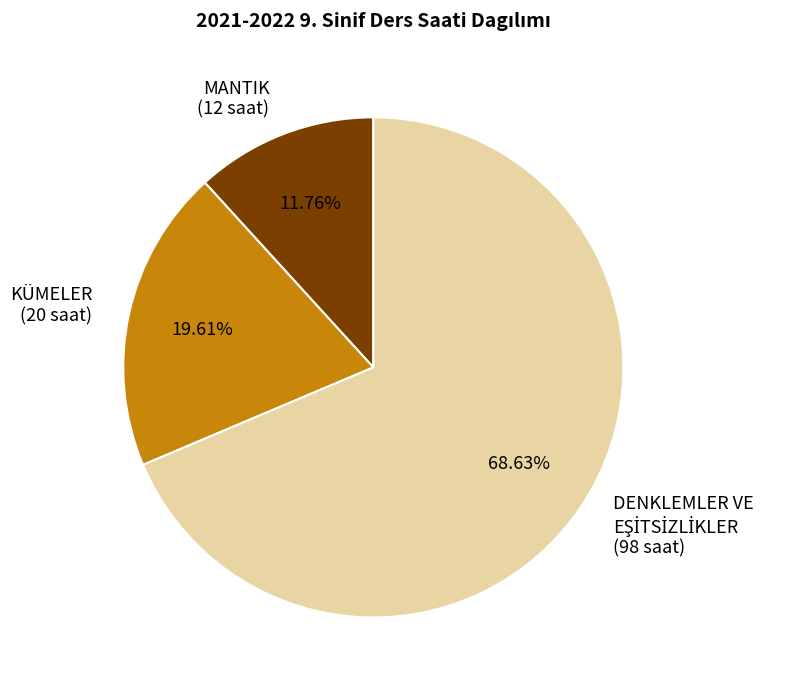

Approximately how many times larger is the value at KÜMELER (20 saat) compared to MANTIK (12 saat)?

1.7